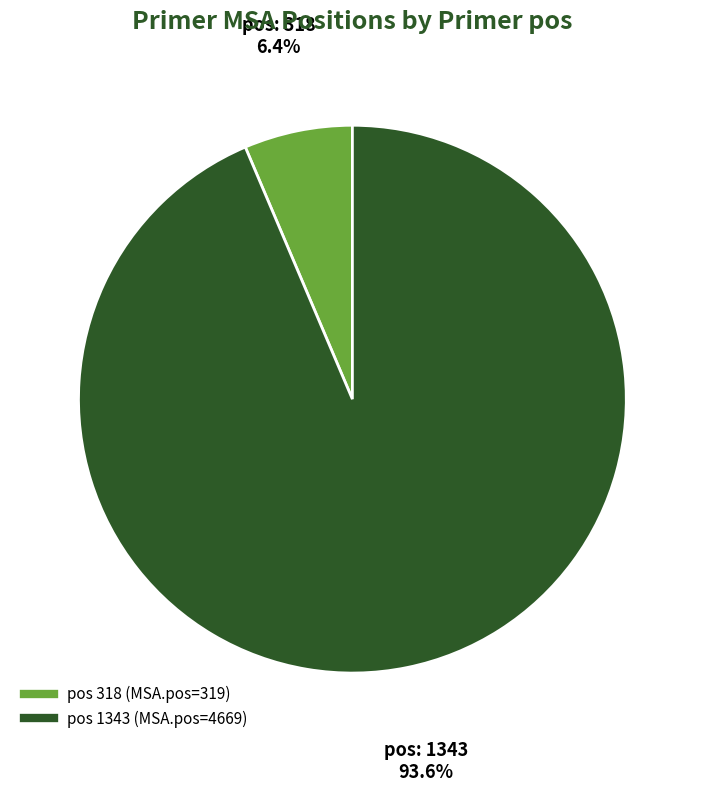

Does any single category account for the majority?

Yes